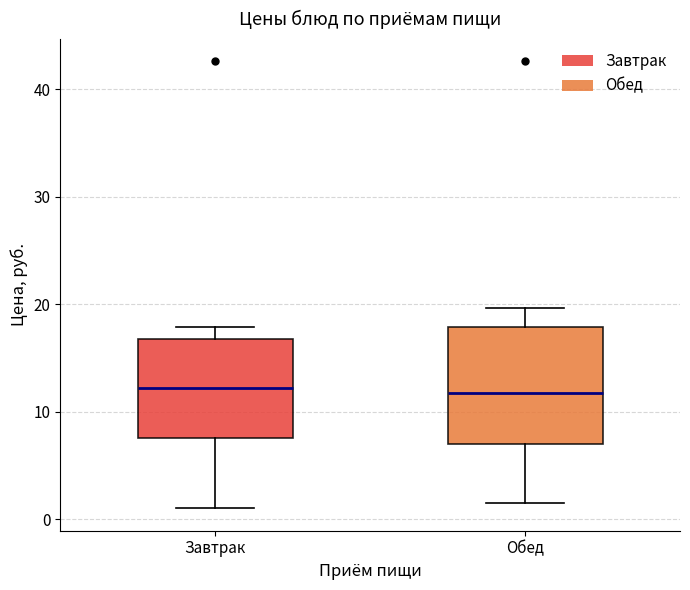

Reading left to right, read every box against the y-axis: the position of its median line, the range the box covers, and the ends of its whiskers. The values are not printed on the chart, so give them approximately, as read against the axis.

Завтрак: median 12, box 8 to 17, whiskers 1 to 18
Обед: median 12, box 7 to 18, whiskers 2 to 20